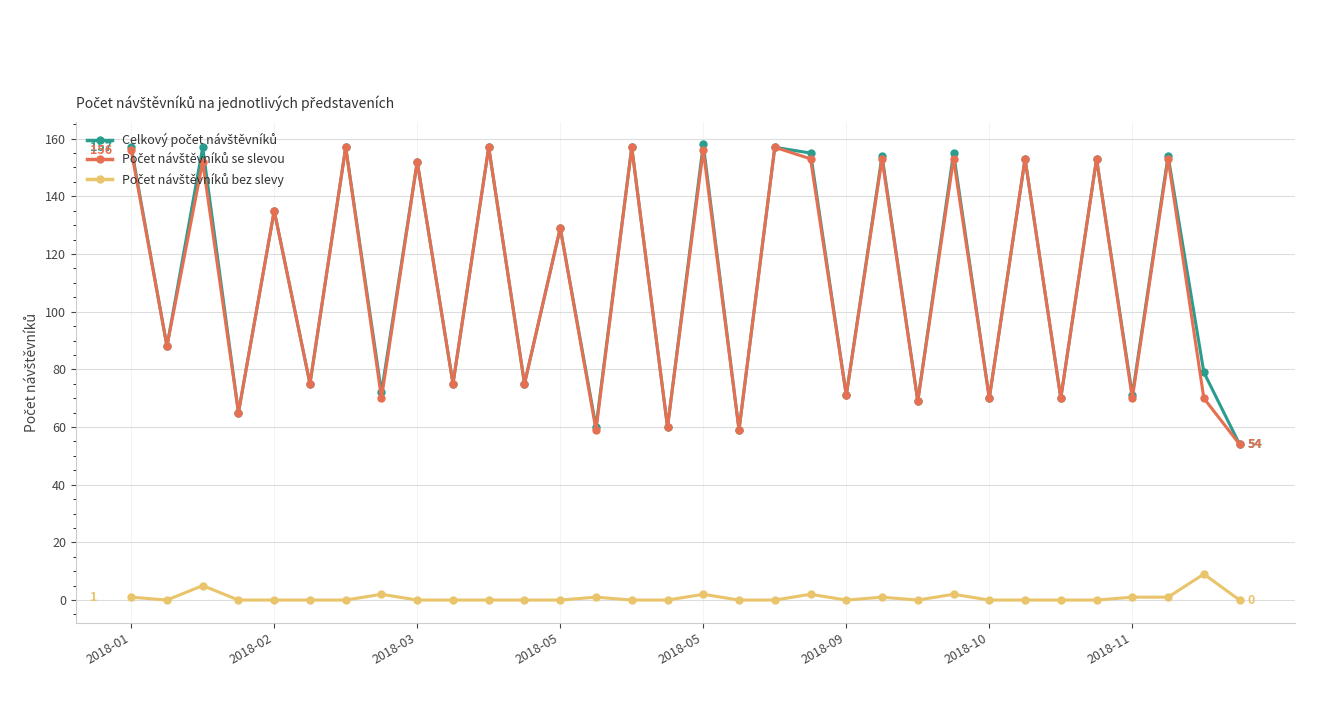

At how many categories does at least one series exceed 42?

32